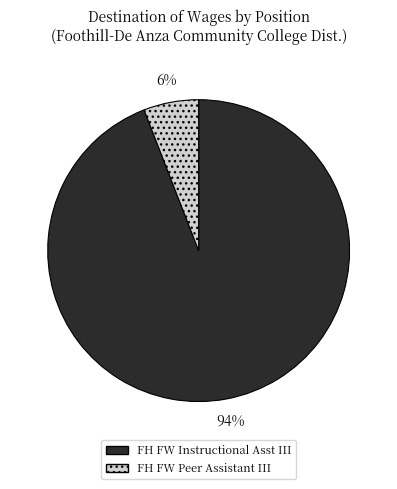

Is FH FW Instructional Asst III the majority of the pie?

Yes